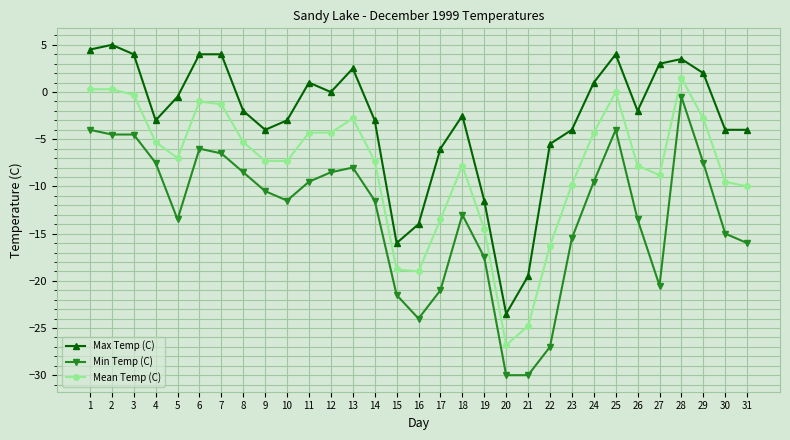

Is it true that Max Temp (C) equals -11.5 at 19?

True